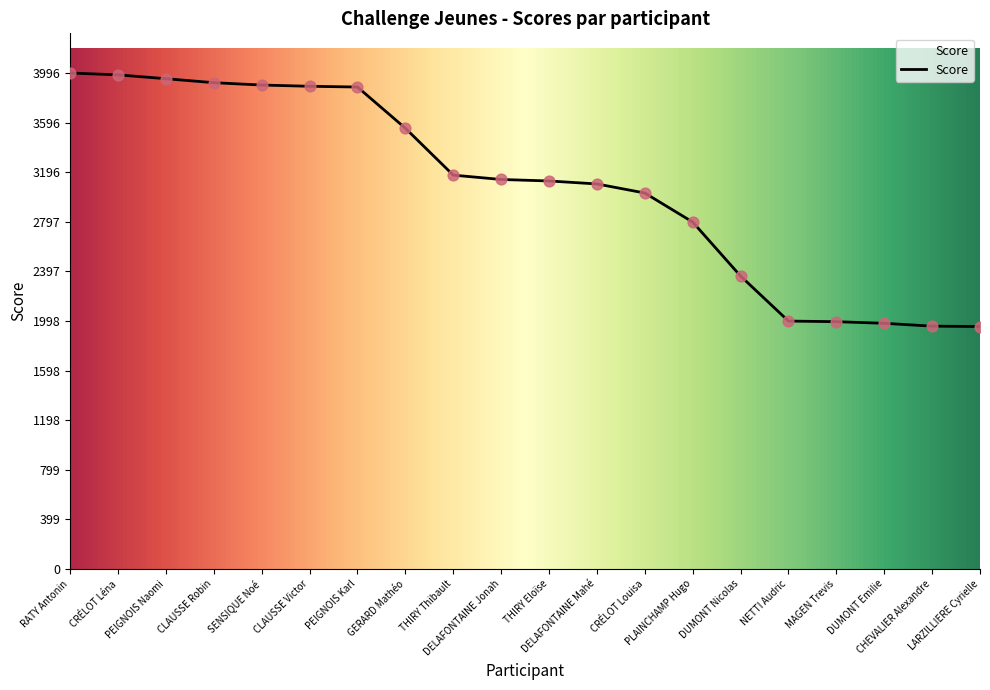

Which has a higher value, CHEVALIER Alexandre or THIRY Thibault?

THIRY Thibault